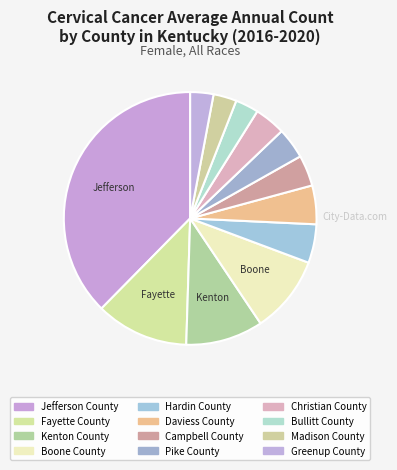

The Campbell County slice represents 4% of the pie. True or false?

True